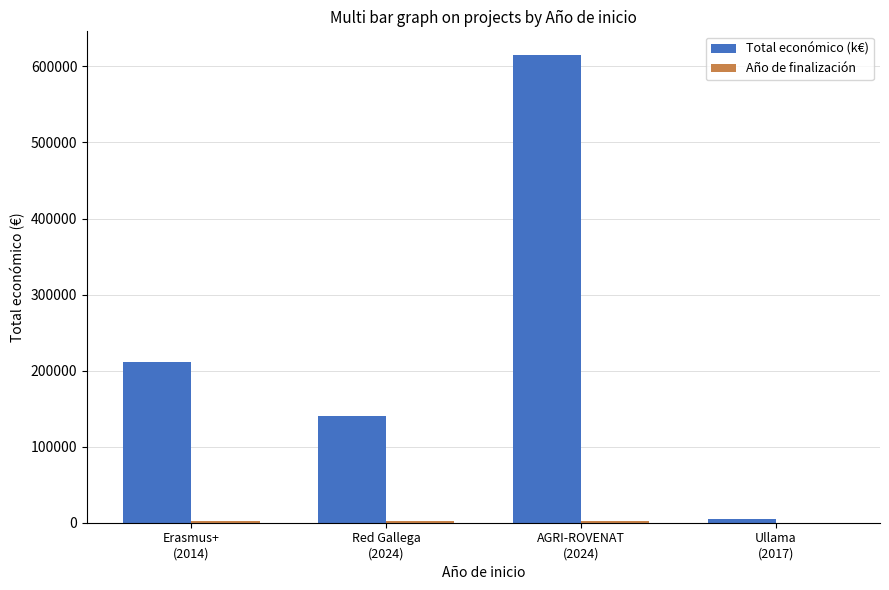

What is the approximate value of Total económico (k€) at Erasmus+
(2014)?

210755